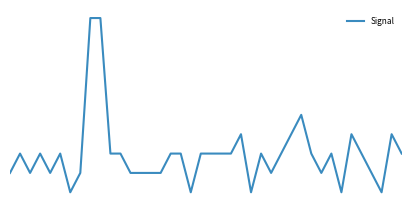

What is the value of the 10th point from the left?

-76